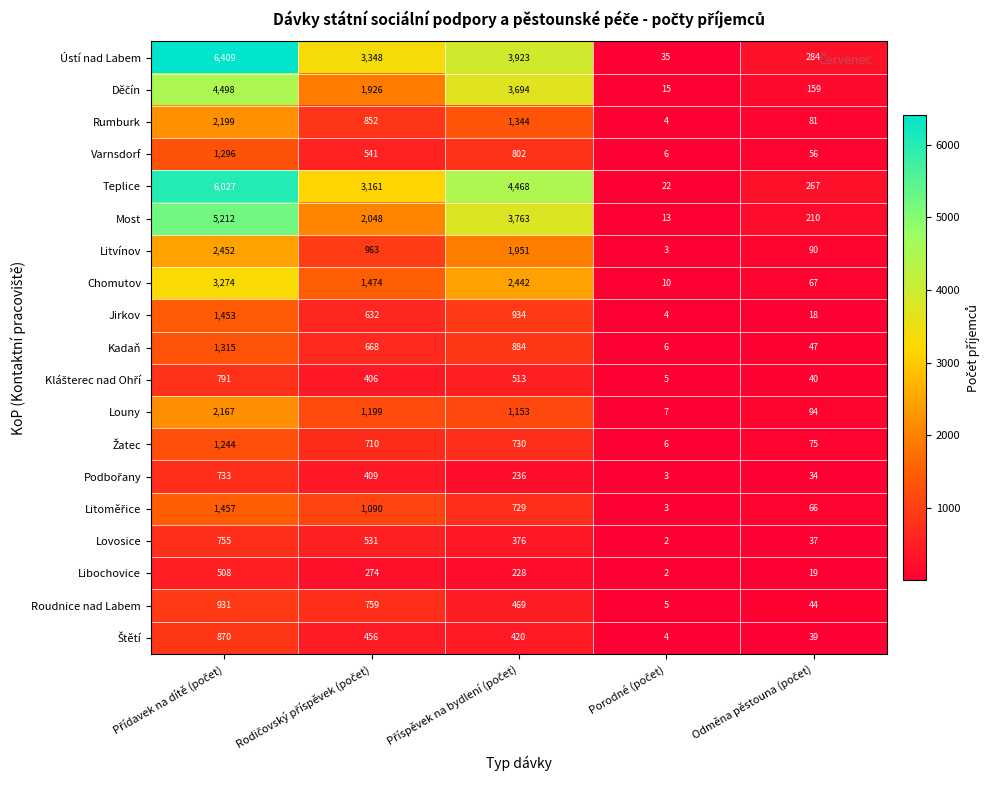

Which series has the largest total across all categories?

Ústí nad Labem